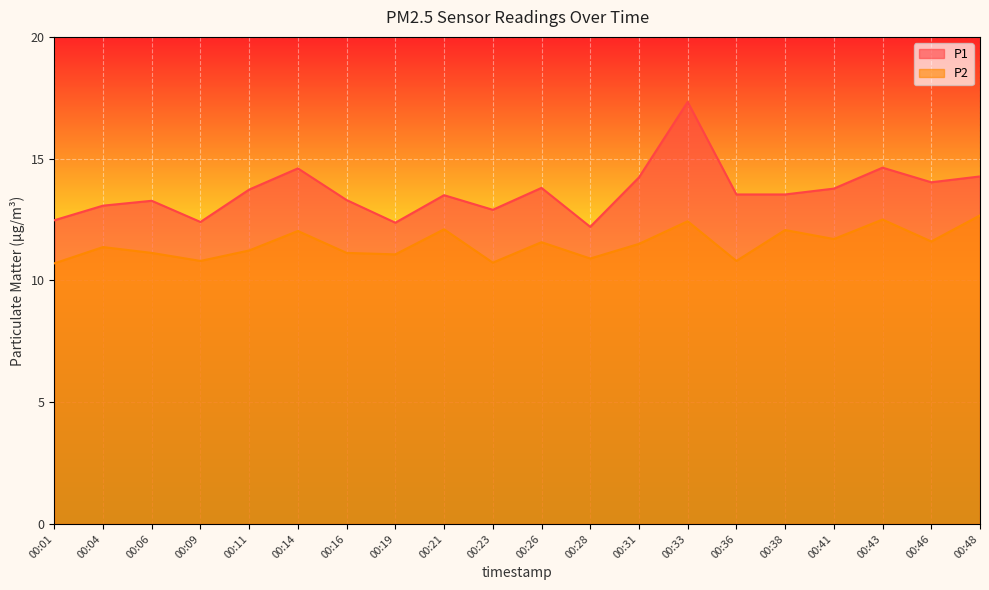

Where does the P2 series first go above 11?

00:04